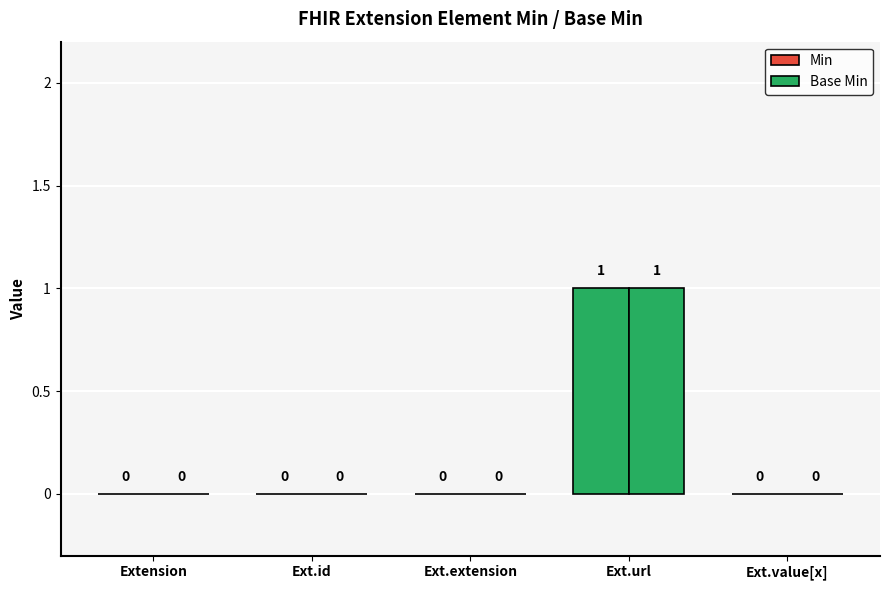

Reading left to right, extract all data points from this chart.

Min: Extension=0	Extension.id=0	Extension.extension=0	Extension.url=1	Extension.value[x]=0
Base Min: Extension=0	Extension.id=0	Extension.extension=0	Extension.url=1	Extension.value[x]=0